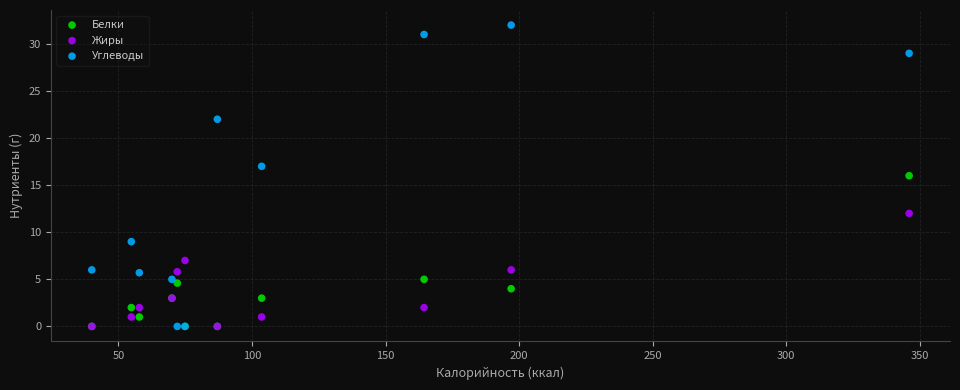

What are all the series names shown in the legend?

Белки, Жиры, Углеводы